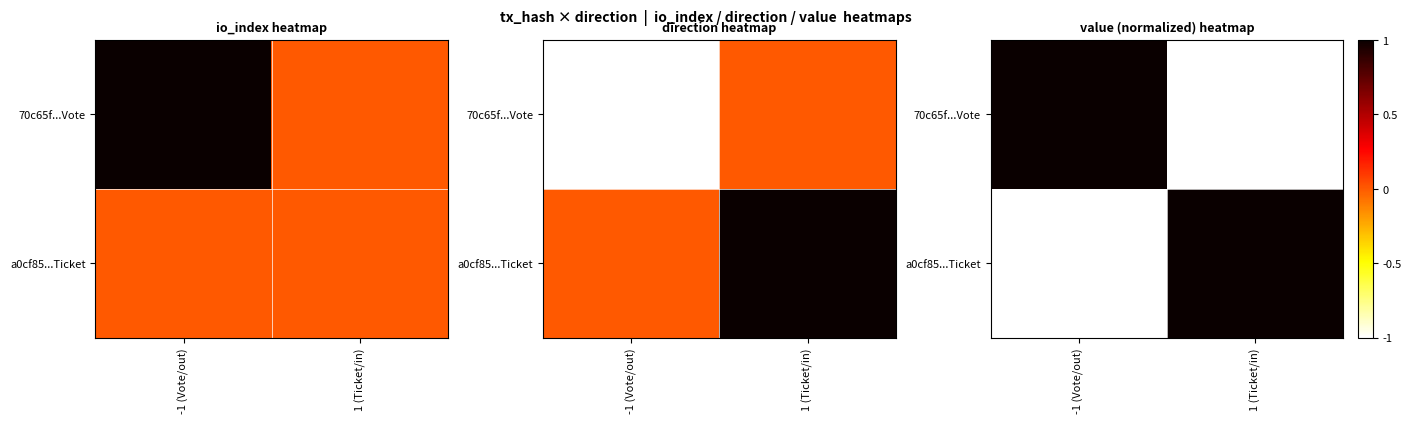

What is the difference between the highest and lowest values at 1 (Ticket/in)?

2.0